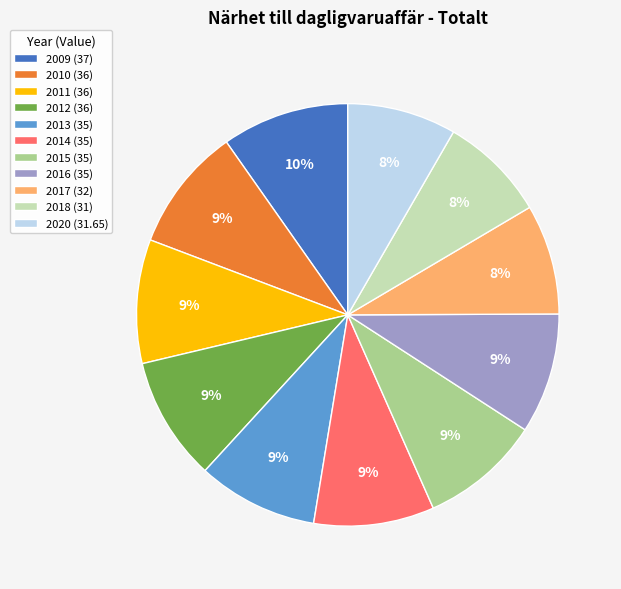

True or false: 2012 (36) accounts for 9% of the total.

True